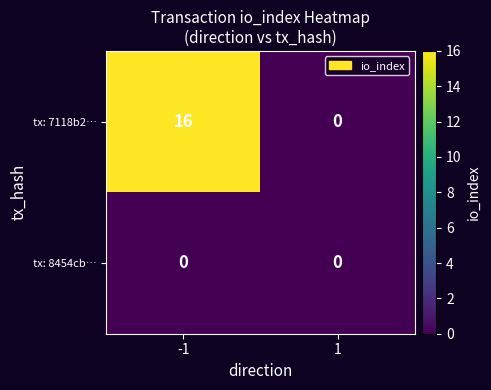

At which category is the sum across all series the highest?

-1